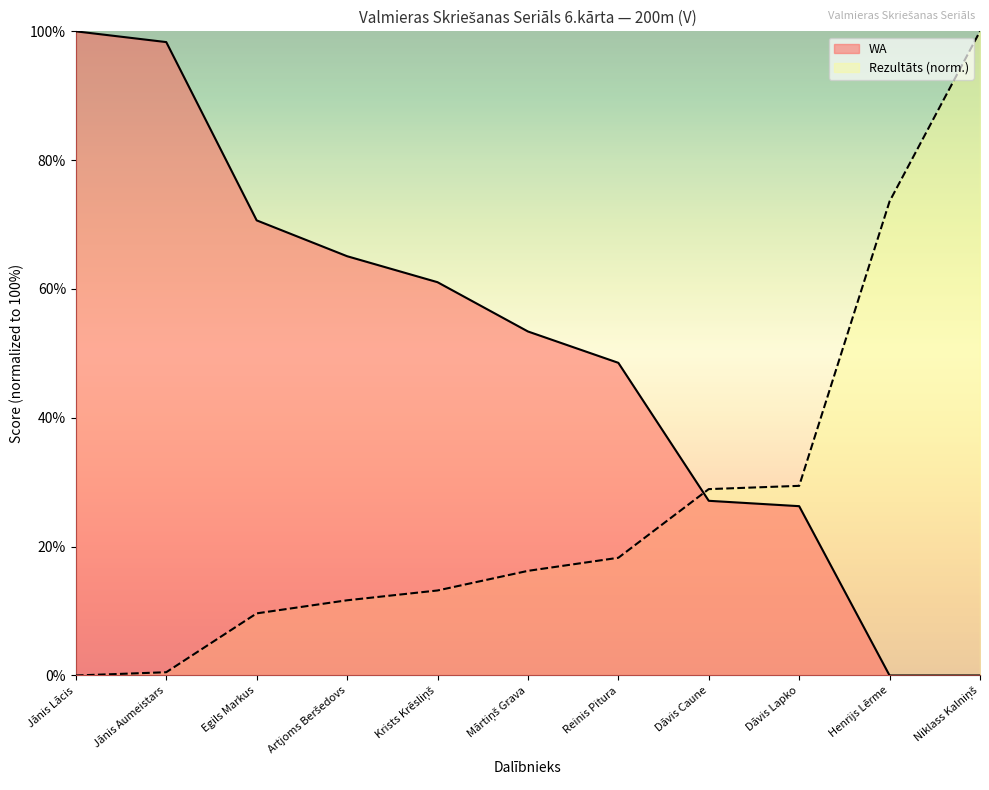

What are all the series names shown in the legend?

WA, Rezultāts (norm.)